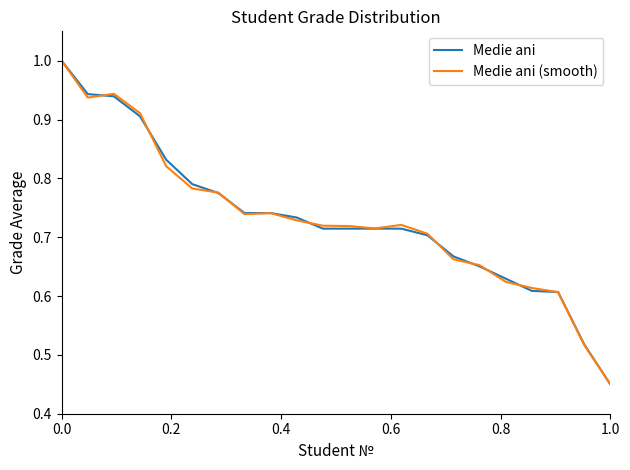

What is the highest value of the Medie ani (smooth) series?

1.0